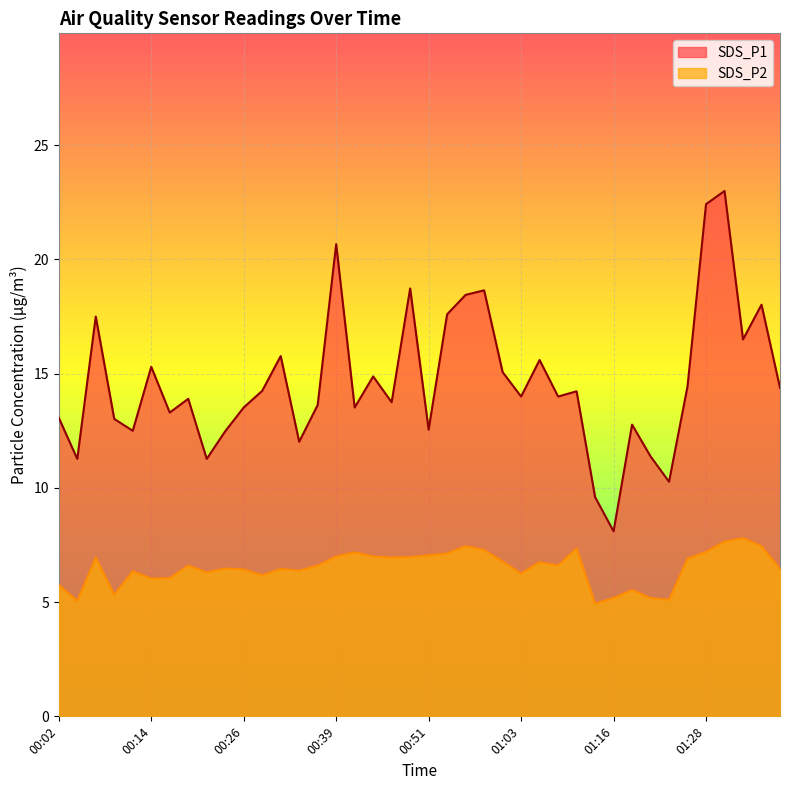

Which series has the largest range (max minus min)?

SDS_P1